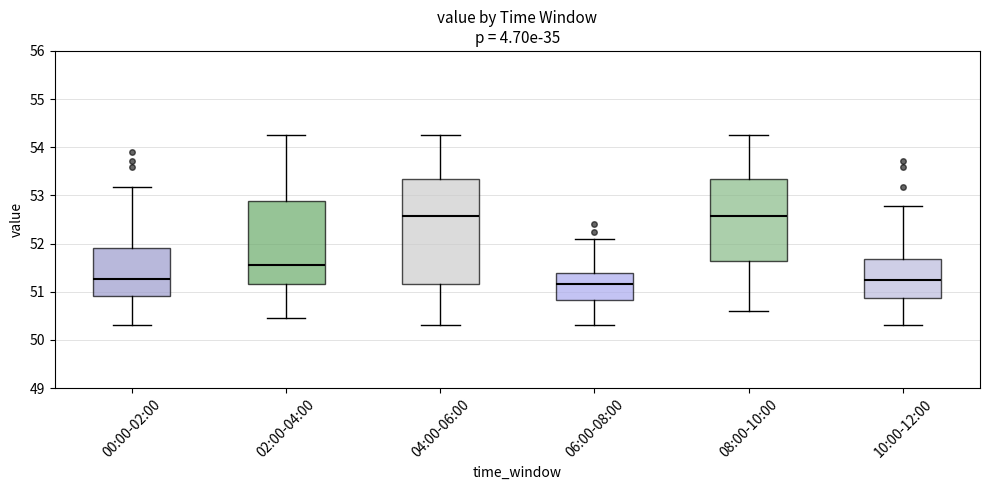

Where does the lower whisker of the box for 08:00-10:00 end on the y-axis? The values are not printed on the chart, so give them approximately, as read against the axis.

50.6